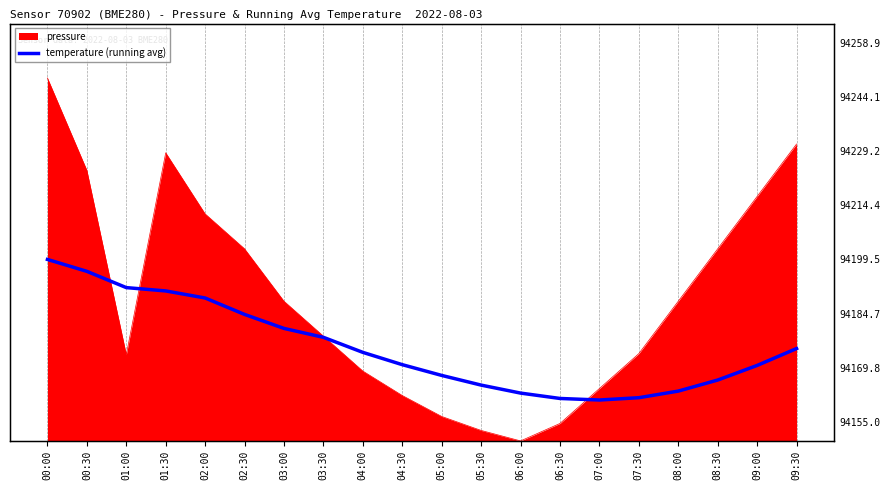

How many data points does each series have?

20